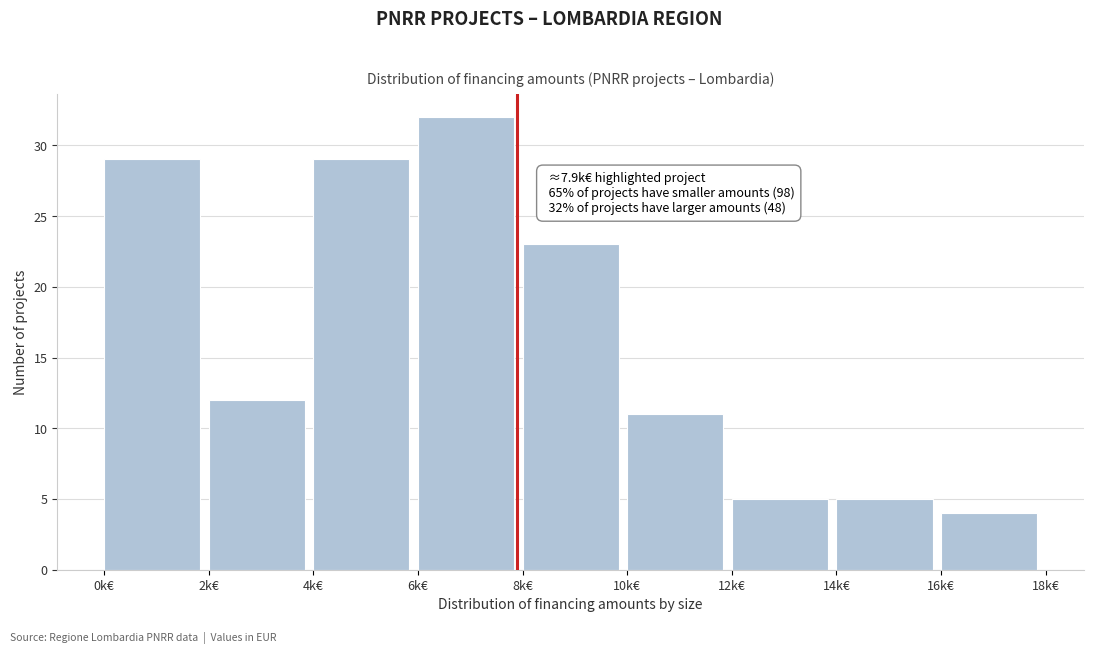

Reading left to right, transcribe all the data shown in this chart.

0k€=29	2k€=12	4k€=29	6k€=32	8k€=23	10k€=11	12k€=5	14k€=5	16k€=4